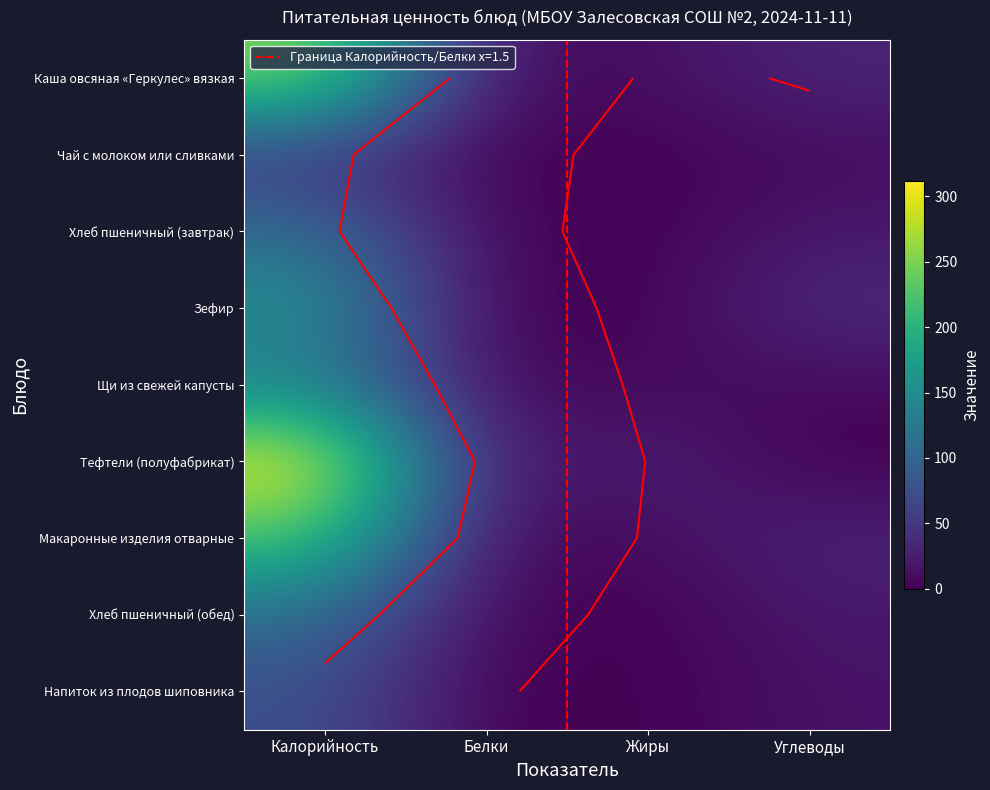

How many values in the Макаронные изделия отварные series are below 30?

2